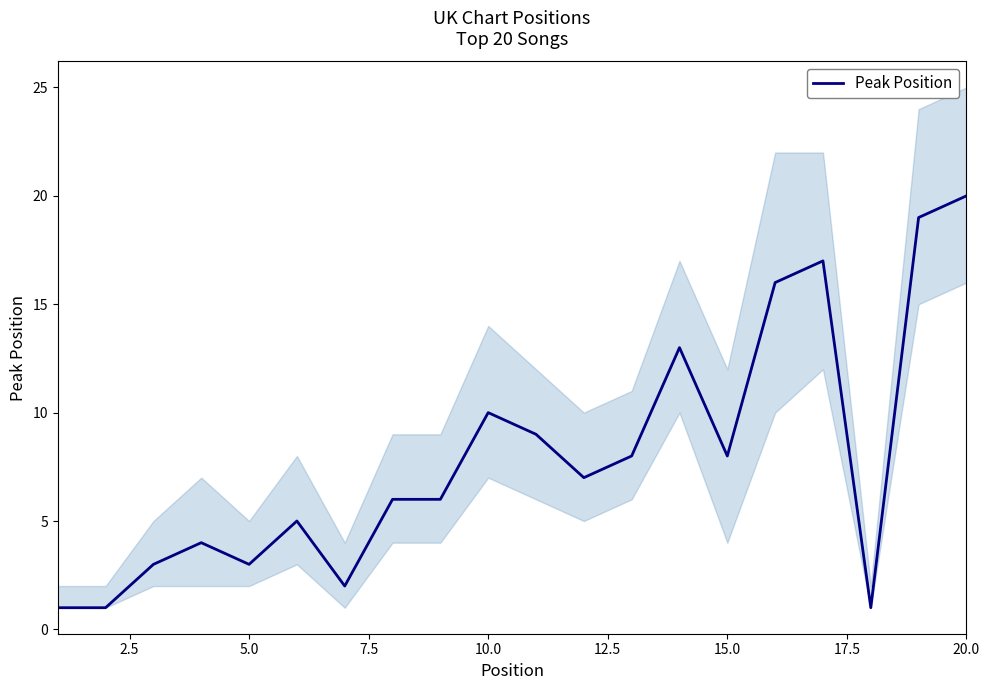

Which category has the highest value in the Peak Position series?

20.0